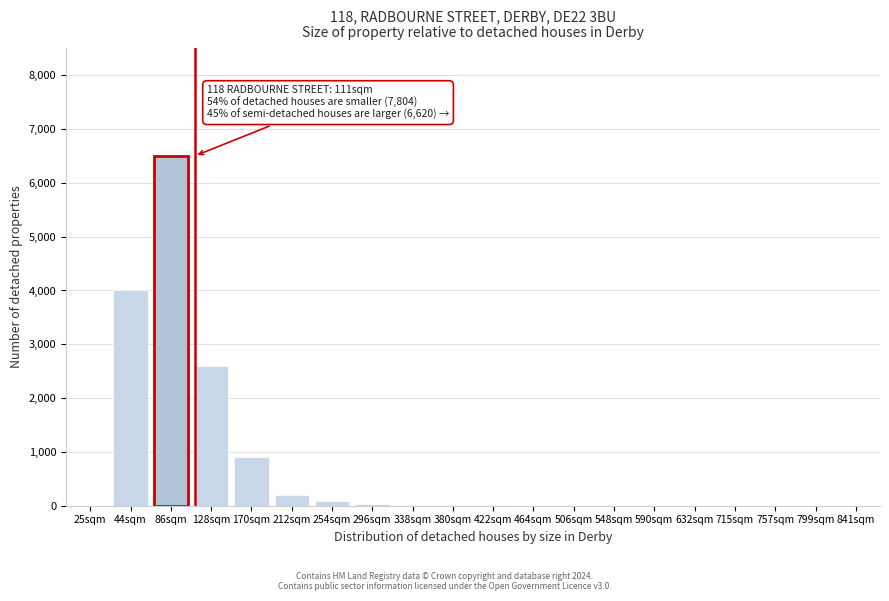

True or false: the data shows 2 at 506sqm.

True